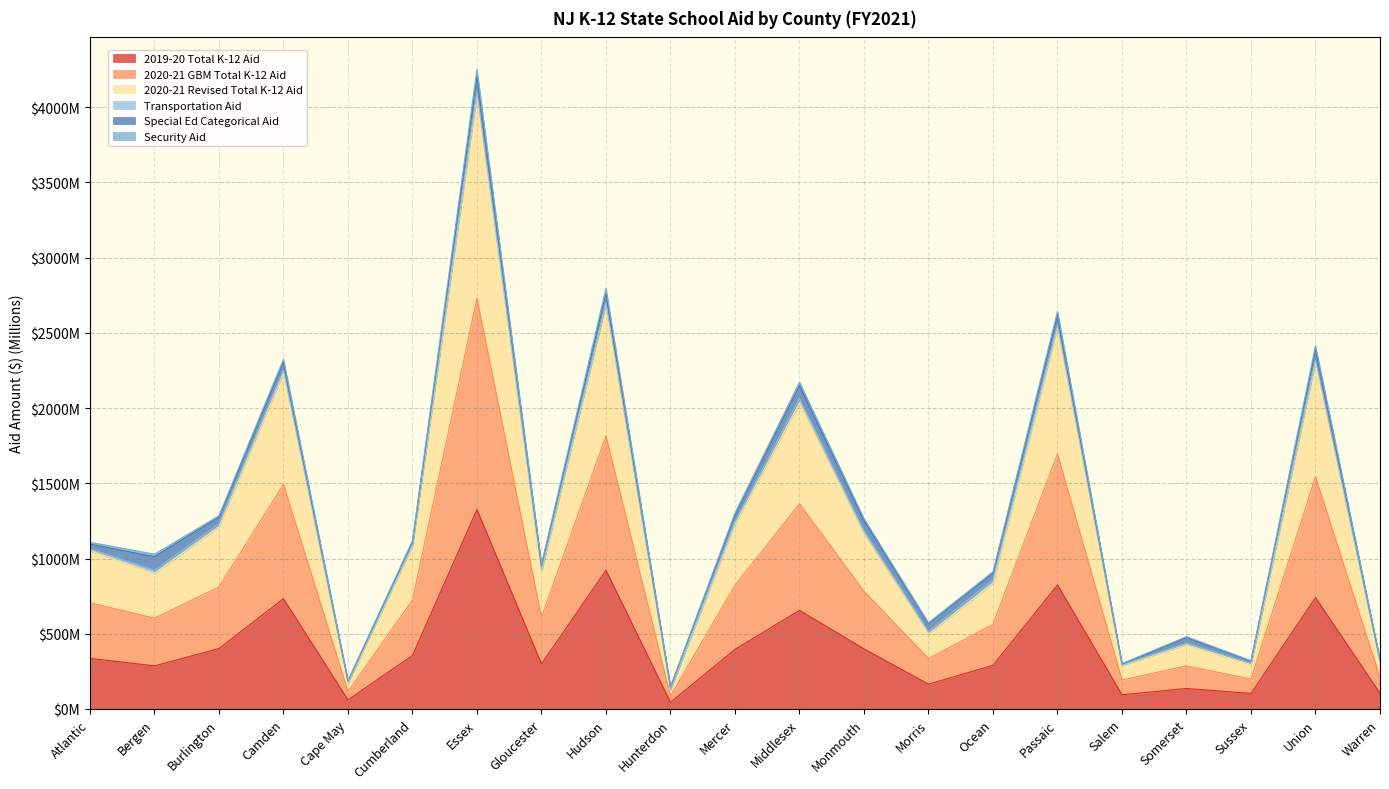

Does the chart have visible grid lines?

Yes